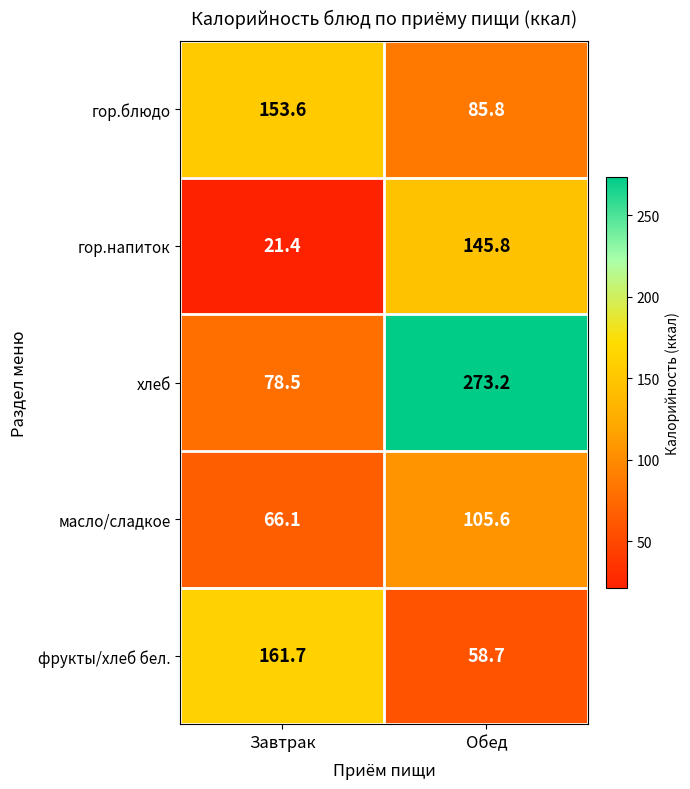

Rank the series by their maximum value, from lowest to highest.

масло/сладкое, гор.напиток, гор.блюдо, фрукты/хлеб бел., хлеб